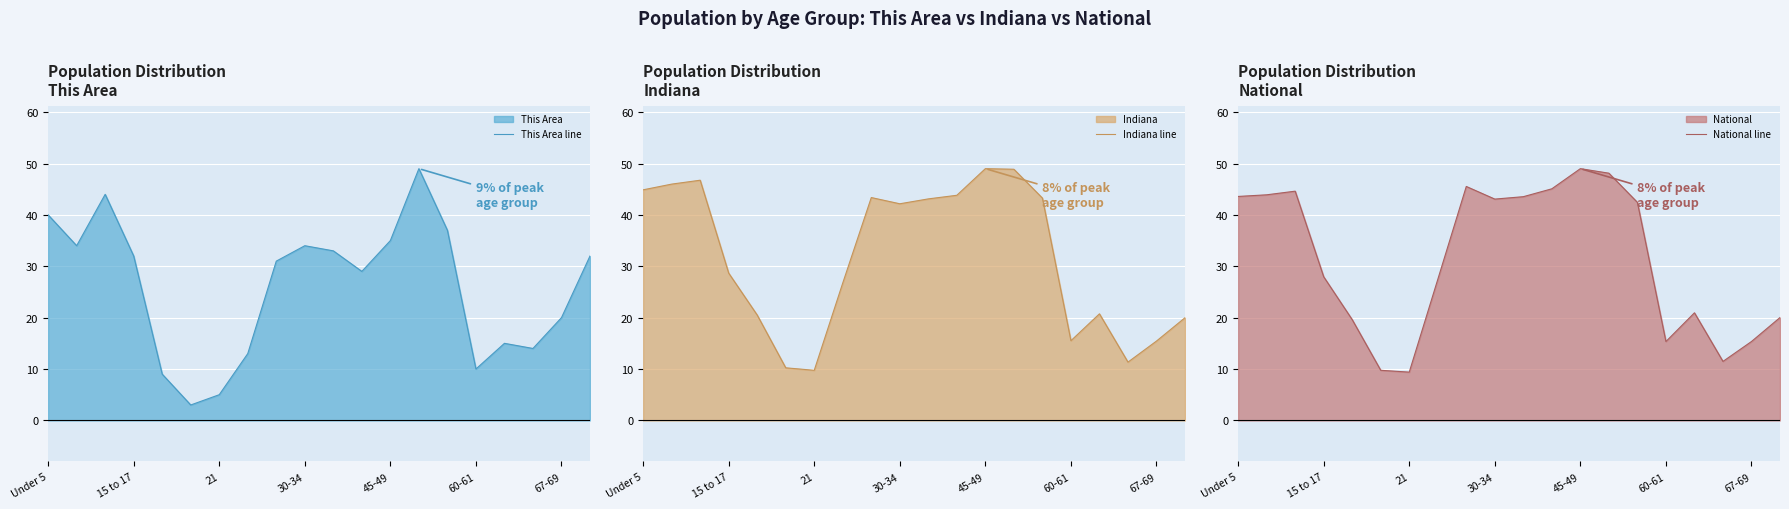

What is the value of the This Area line point at the 7th from the left?

5.0